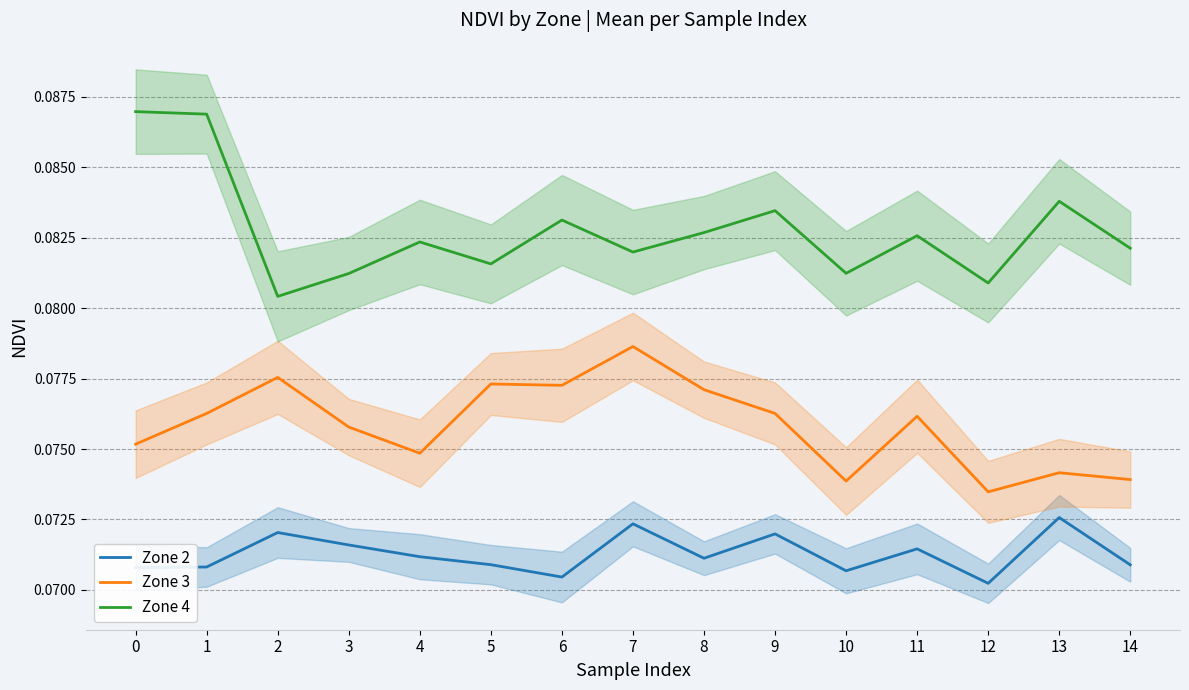

How many lines are shown in the chart?

3